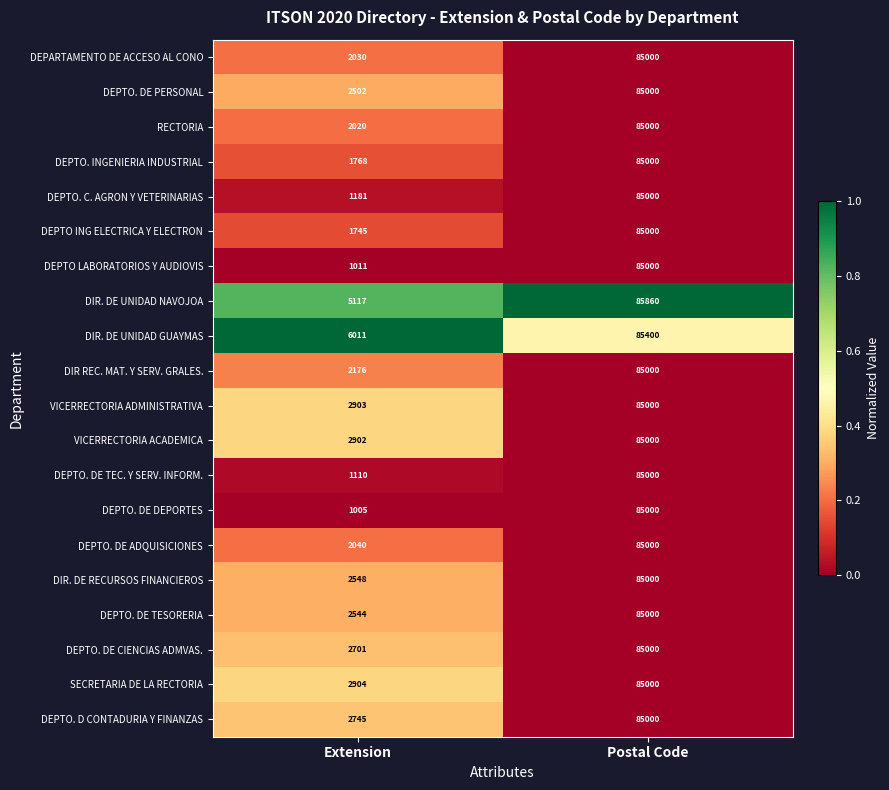

True or false: VICERRECTORIA ADMINISTRATIVA has a value of 85000 at Postal Code.

True